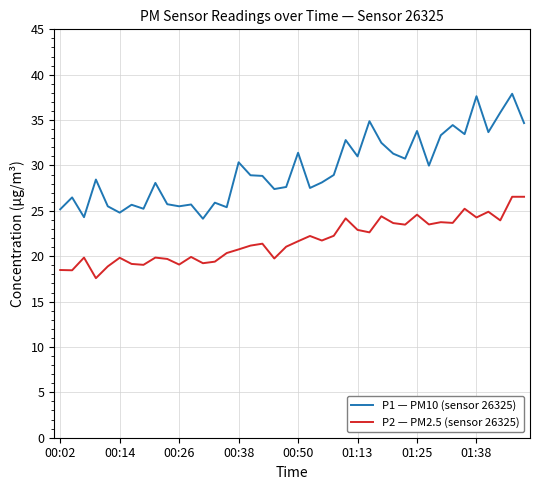

Rank the series by their average value, from lowest to highest.

P2 — PM2.5 (sensor 26325), P1 — PM10 (sensor 26325)